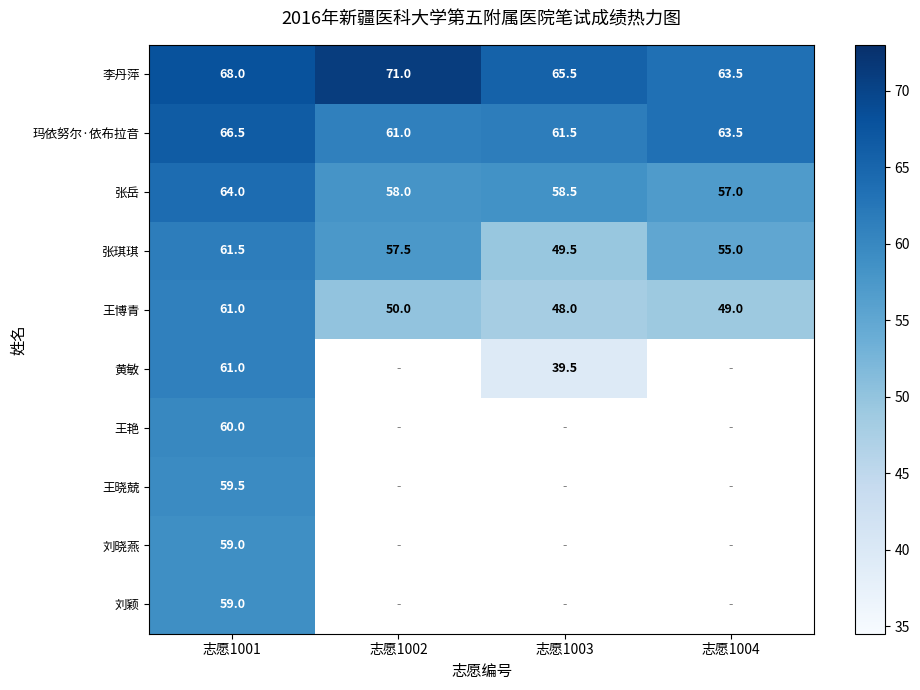

At which category is the sum across all series the highest?

志愿1001